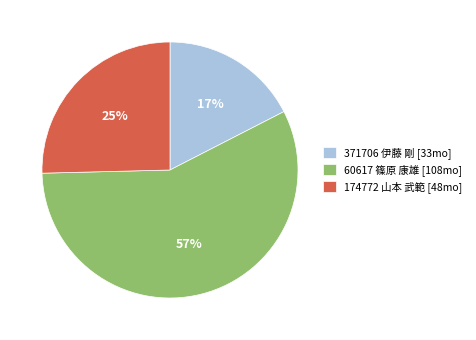

The 174772 山本 武範 slice represents 25% of the pie. True or false?

True